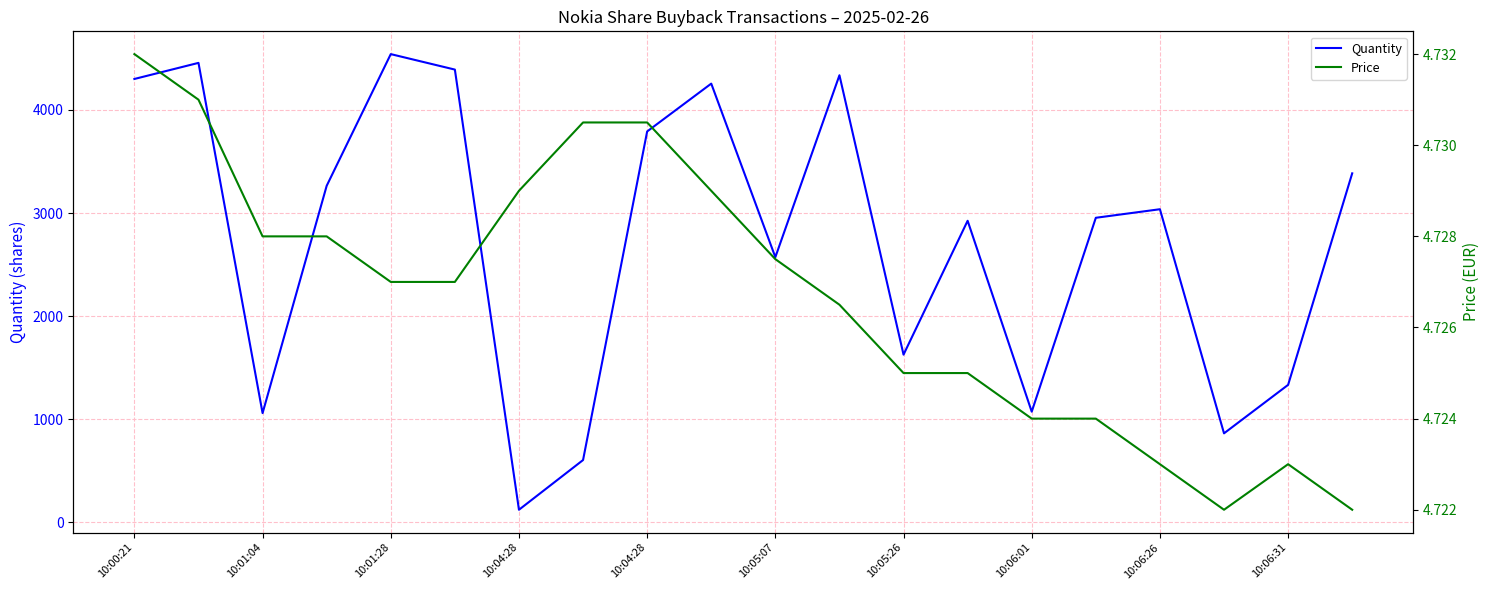

What is the value of the Quantity point at the 20th from the left?

3385.0